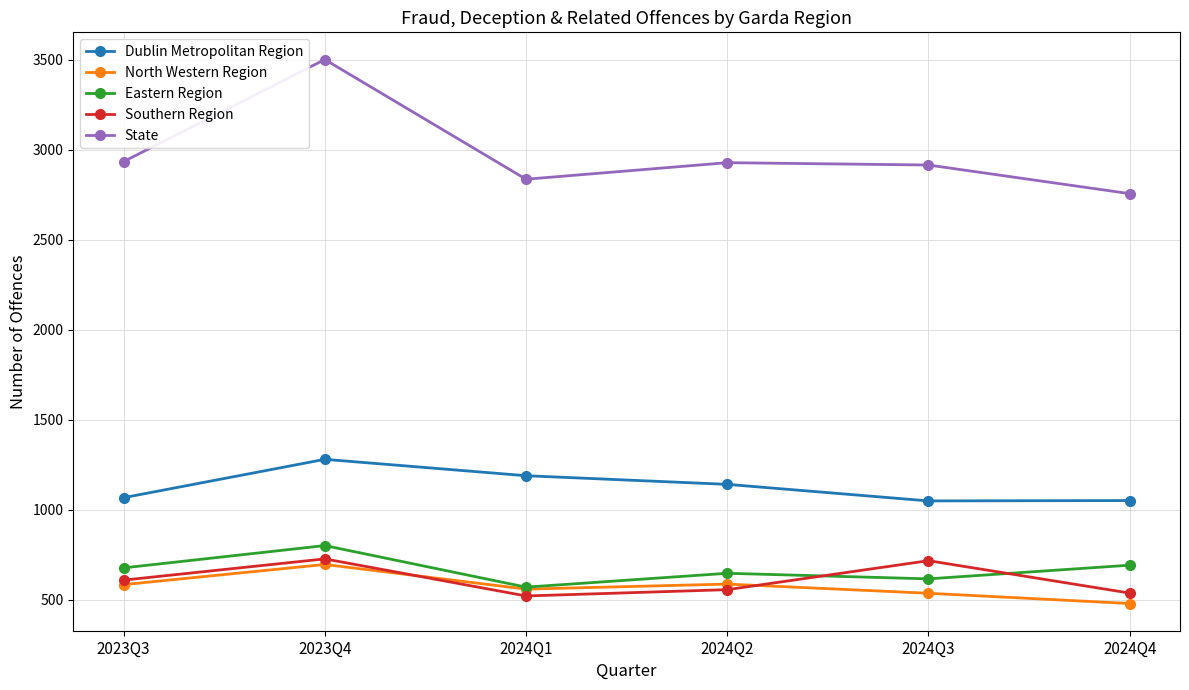

How many distinct data groups are displayed?

5